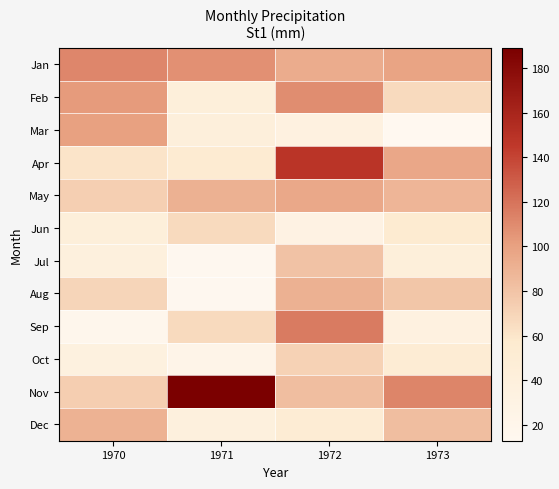

Between 1971 and 1973, which series saw the biggest shift?

Nov